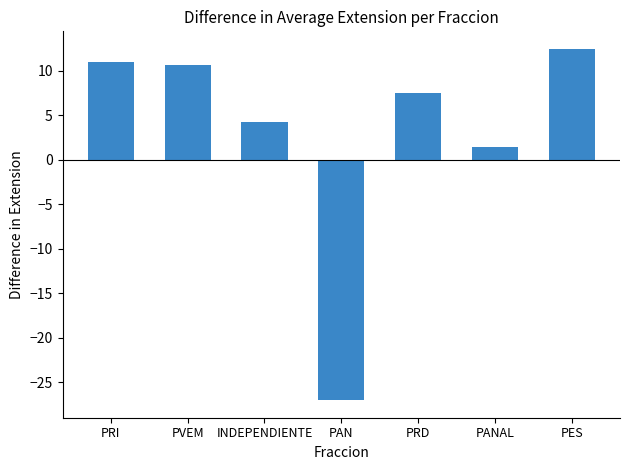

What is the label of the 4th bar from the right?

PAN